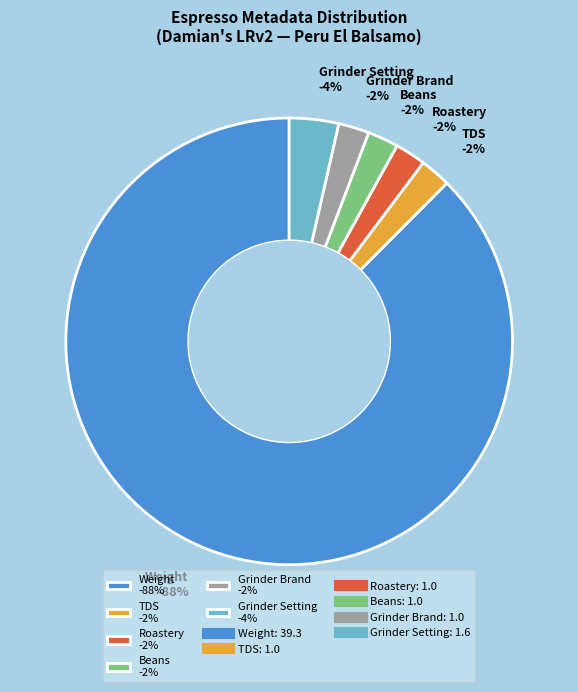

True or false: Roastery-Taste Map accounts for 2% of the total.

True